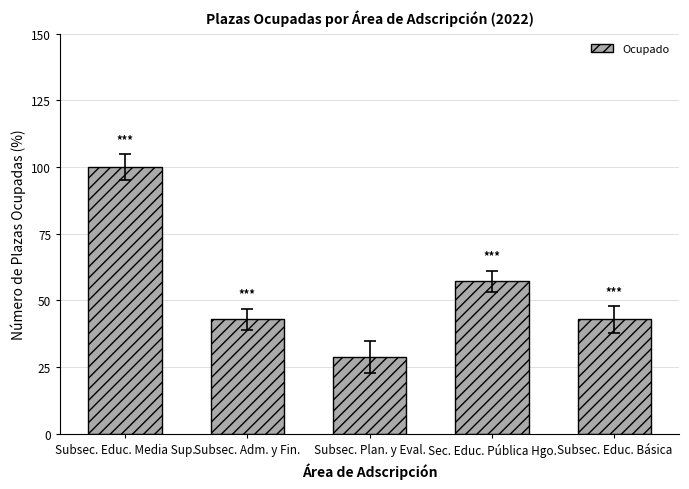

True or false: the data shows 28.6 at Subsec. Plan. y Eval..

True